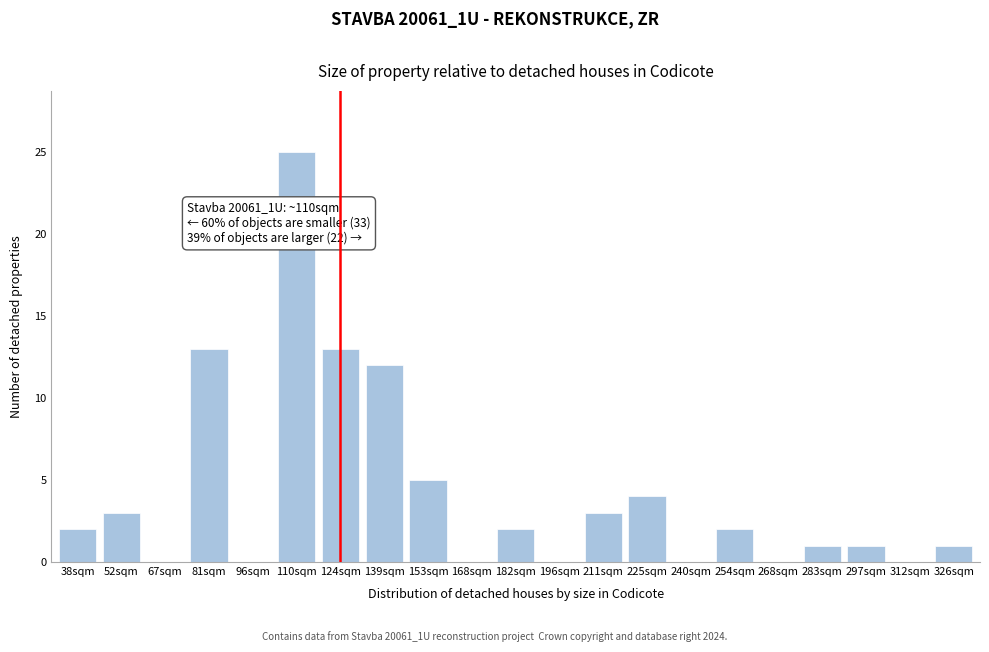

Reading left to right, what are all the values shown in this chart?

38sqm=2	52sqm=3	67sqm=0	81sqm=13	96sqm=0	110sqm=25	124sqm=13	139sqm=12	153sqm=5	168sqm=0	182sqm=2	196sqm=0	211sqm=3	225sqm=4	240sqm=0	254sqm=2	268sqm=0	283sqm=1	297sqm=1	312sqm=0	326sqm=1